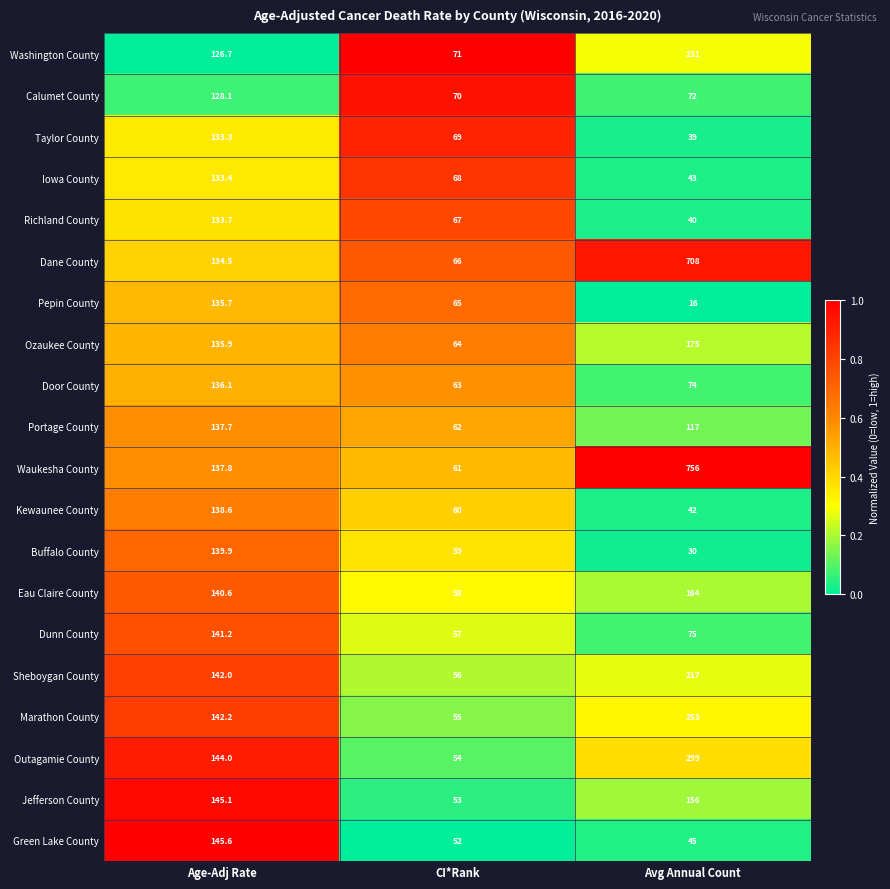

Between Age-Adj Rate and CI*Rank, which series saw the biggest shift?

Green Lake County